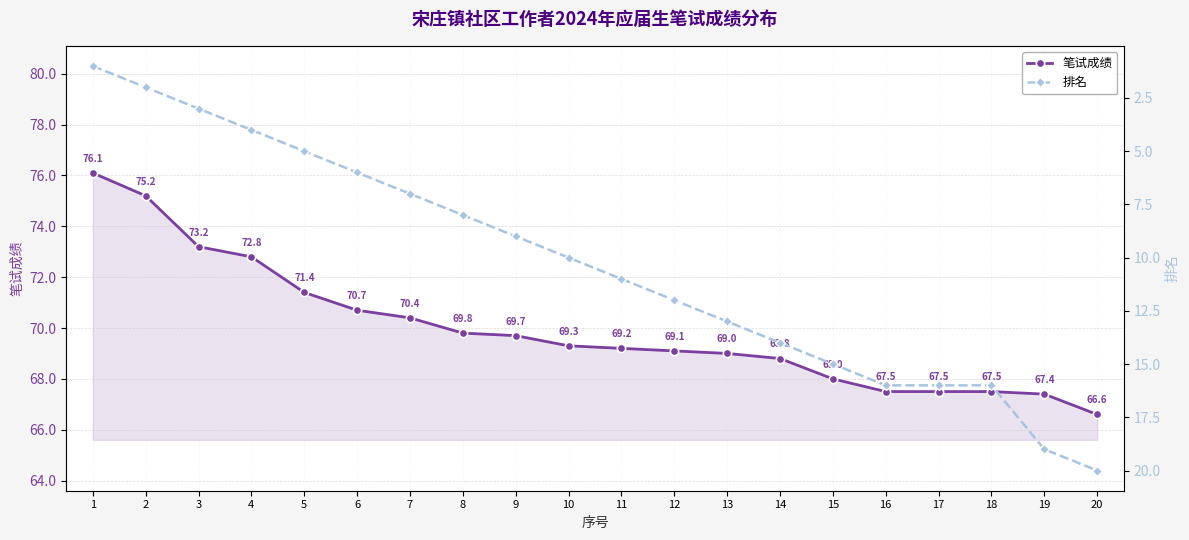

What is the difference between the 排名 values at 8 and 17?

8.0